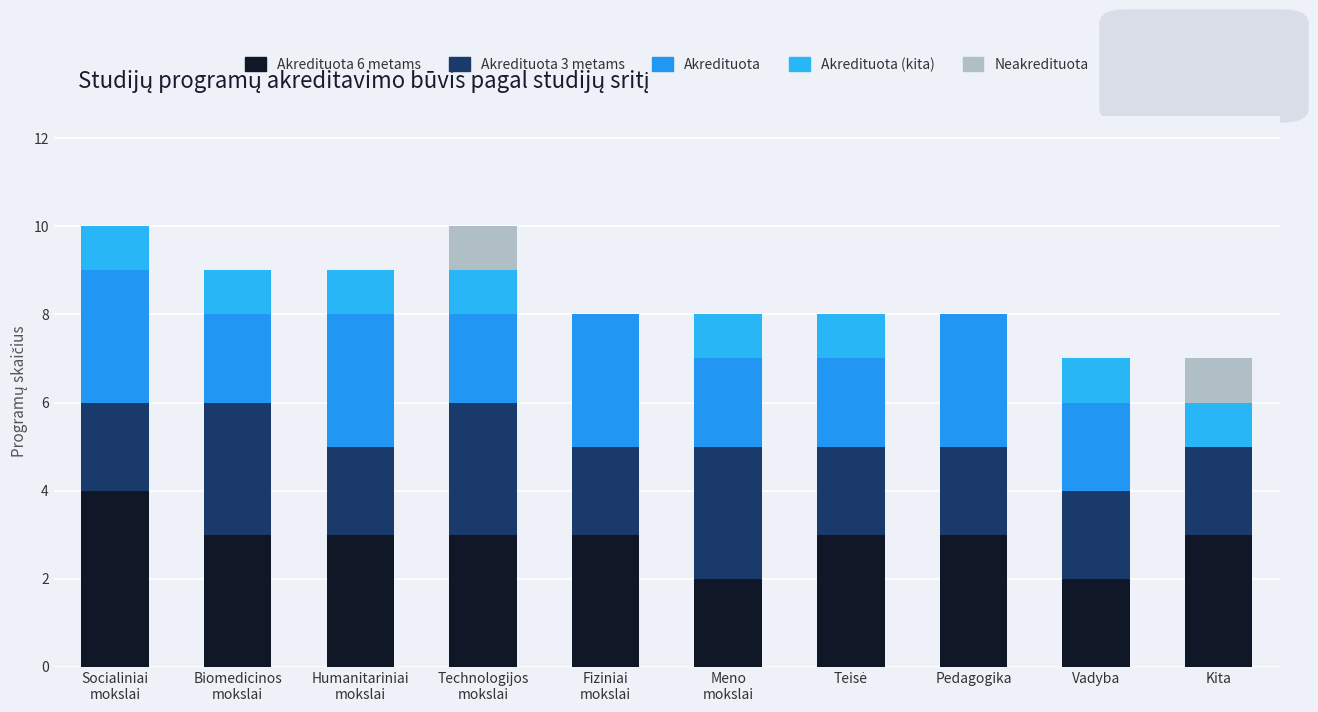

How many series are shown in this chart?

5